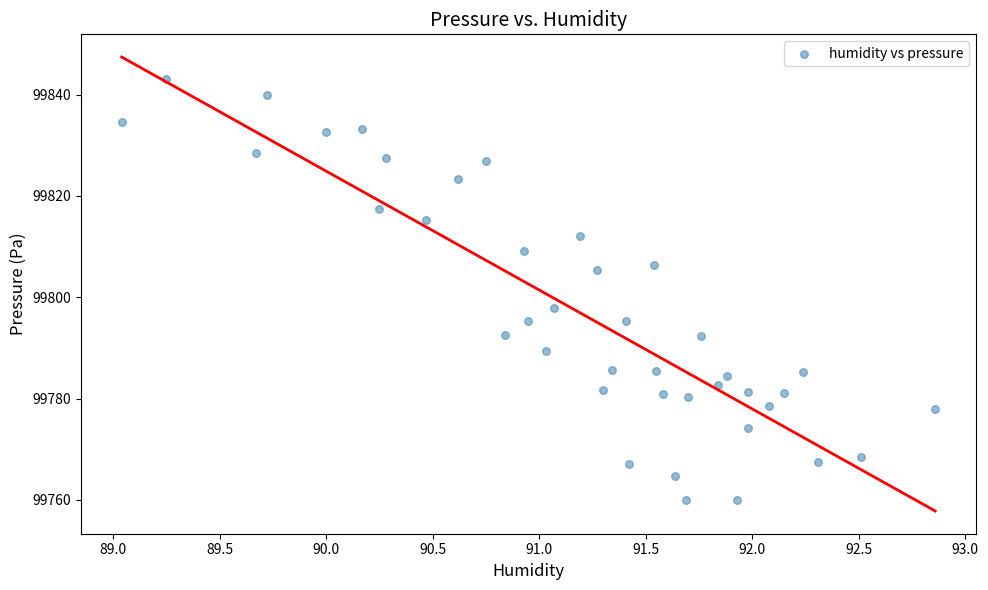

What is the range of X values (max minus min)?

3.8